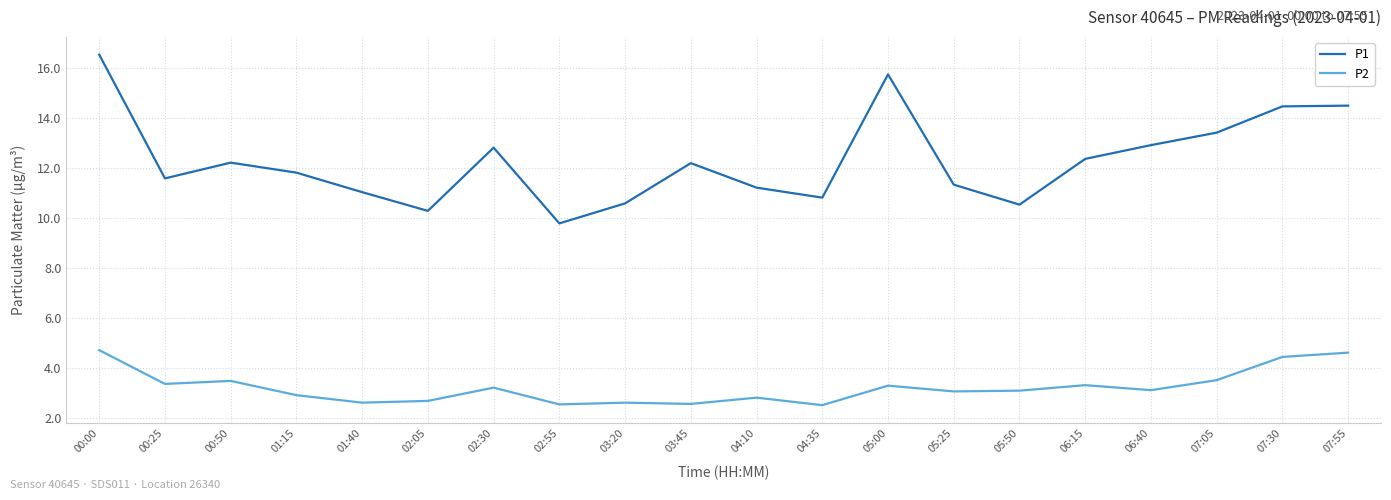

Where does the P1 series first go above 12?

00:00